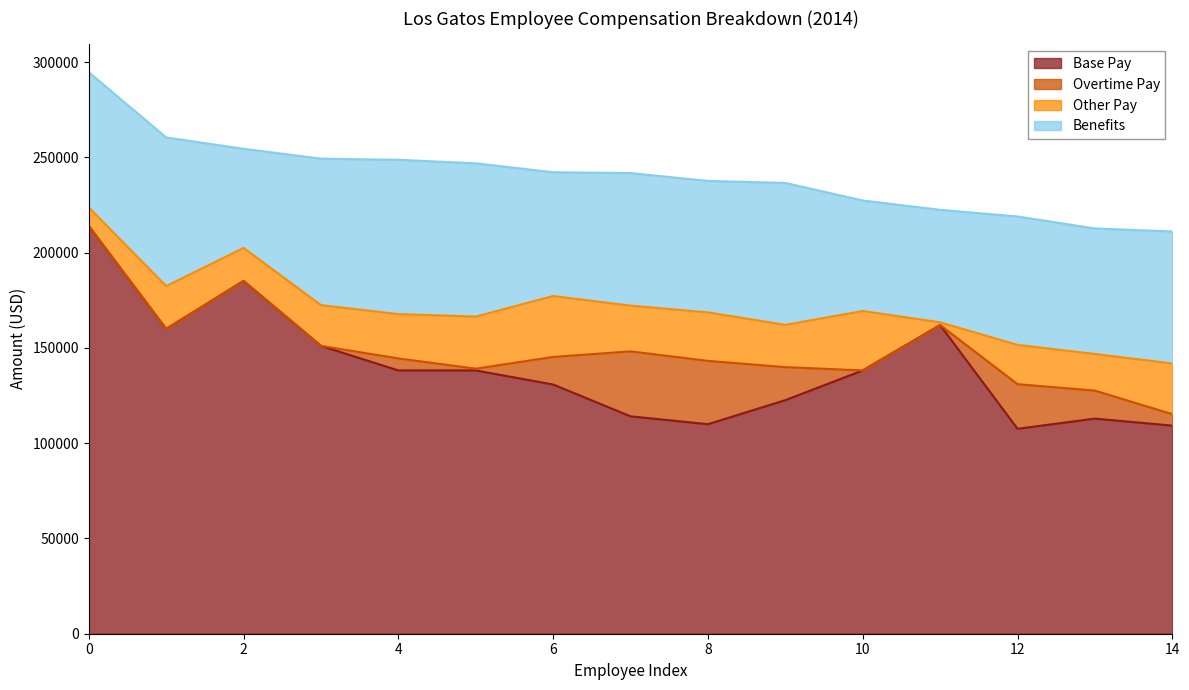

Which series has the largest range (max minus min)?

Base Pay